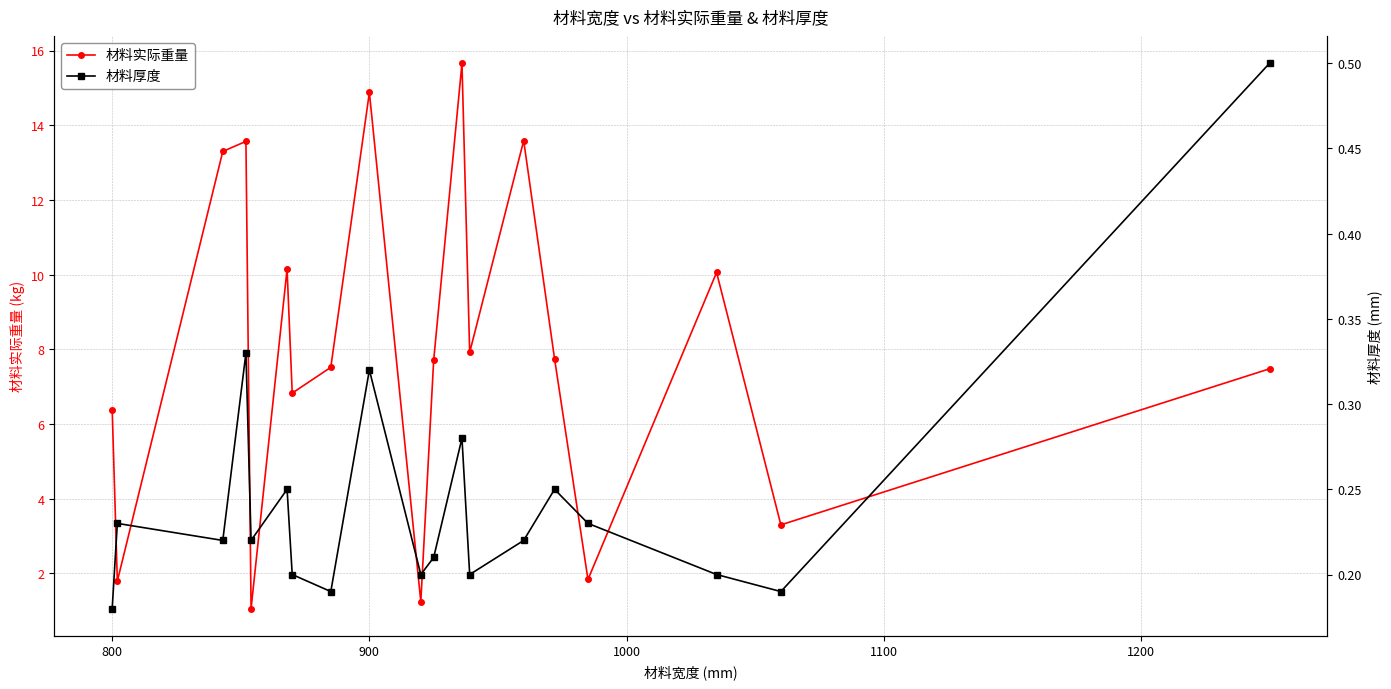

What is the sum of all 材料实际重量 values?

152.1